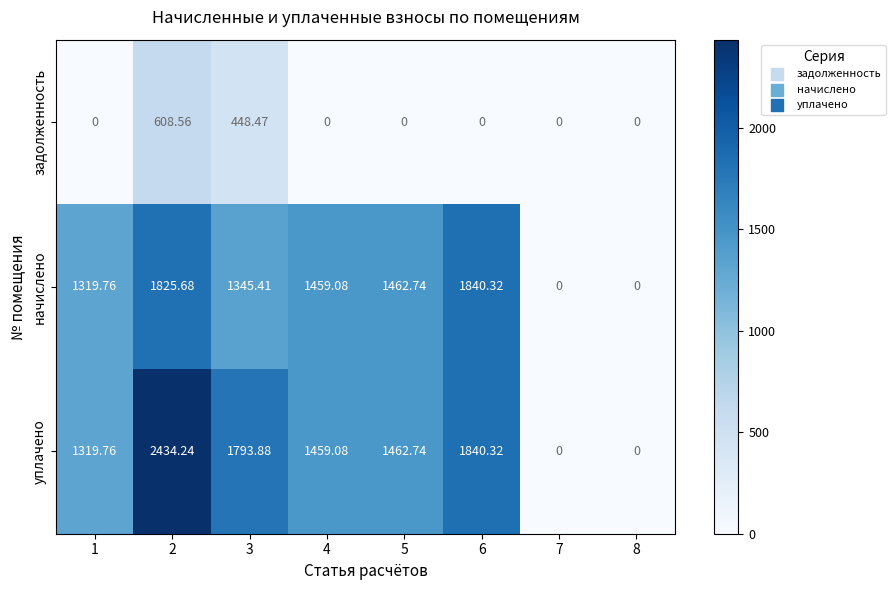

Is the value of начислено at 3 greater than the value of задолженность at 2?

Yes